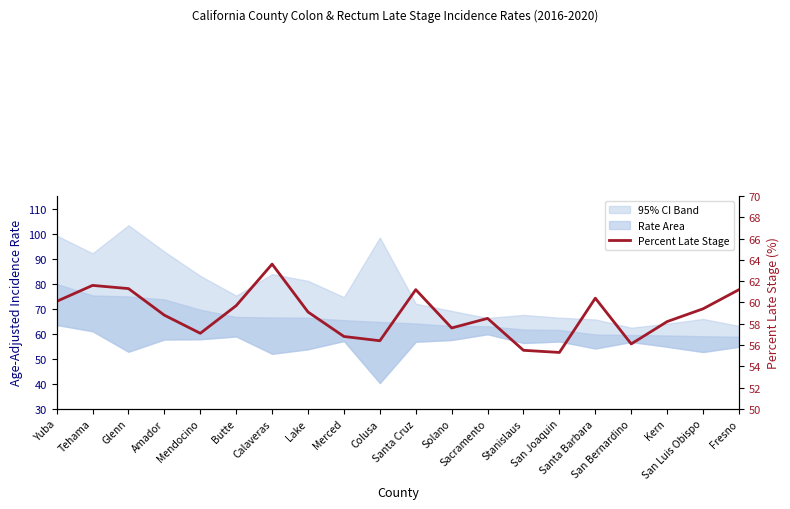

List the labels in order of value, smallest first.

San Joaquin, Stanislaus, San Bernardino, Colusa, Merced, Mendocino, Solano, Kern, Sacramento, Amador, Lake, San Luis Obispo, Butte, Yuba, Santa Barbara, Santa Cruz, Fresno, Glenn, Tehama, Calaveras